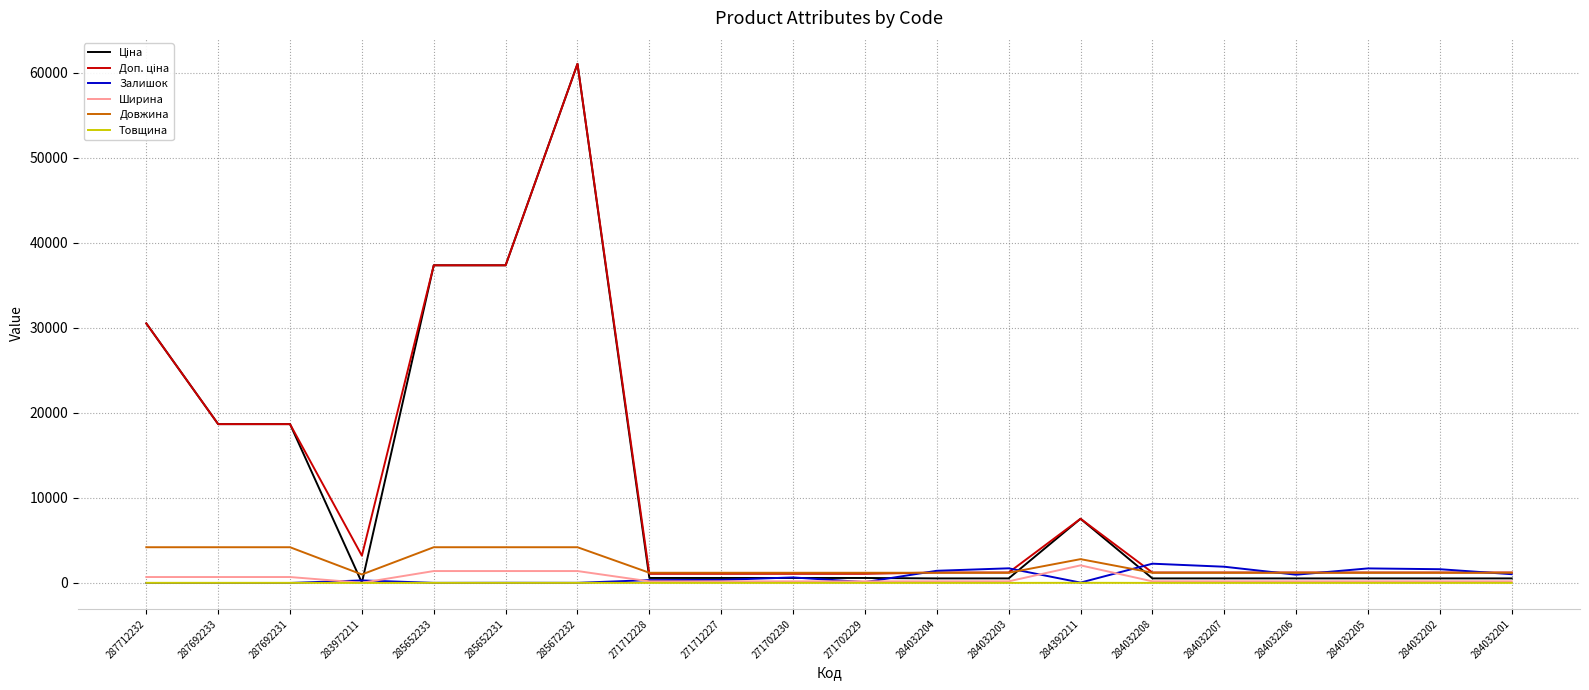

At how many categories does at least one series exceed 27505?

4